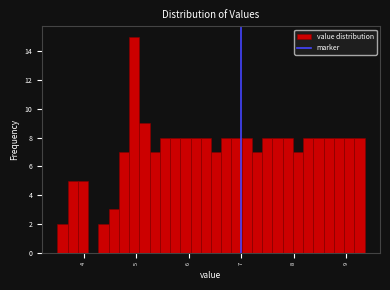

Read against the x-axis, roughly where is the centre of the tallest bar?

5.0